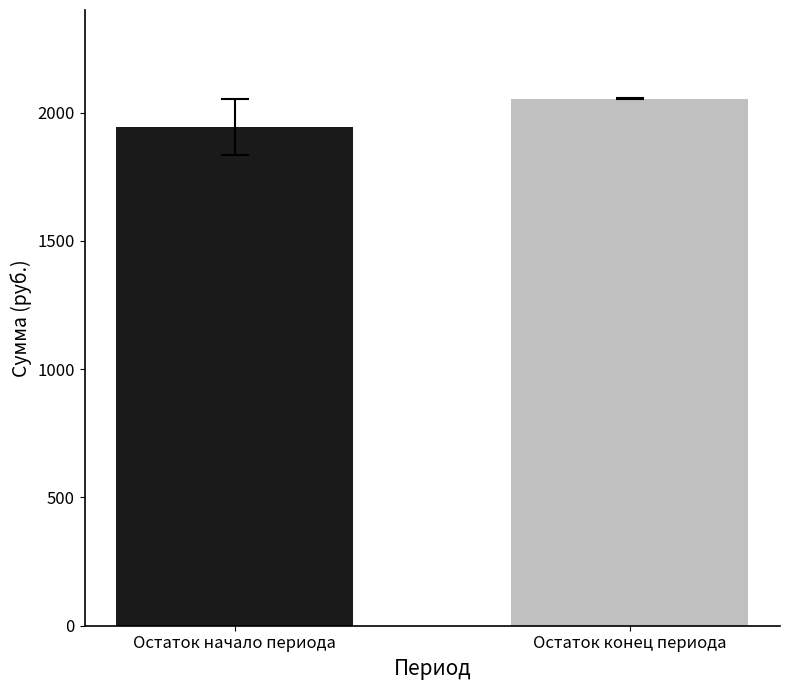

What is the greatest value displayed?

2055.0